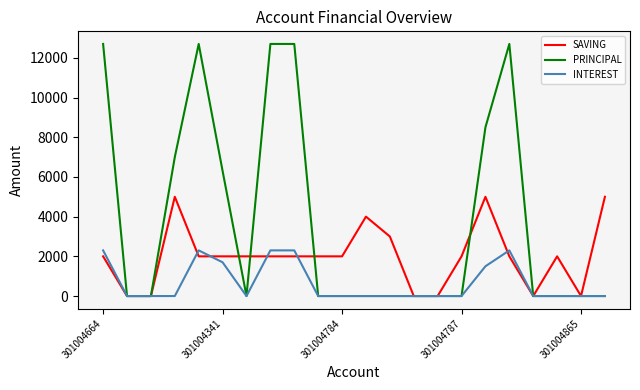

What is the maximum value for PRINCIPAL?

12700